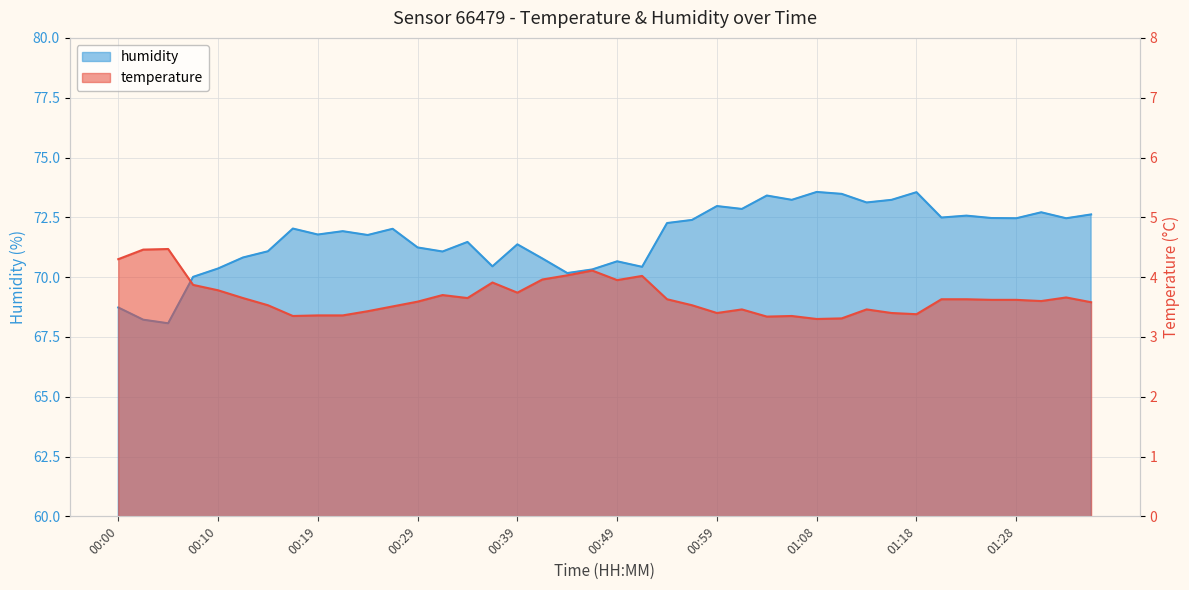

At which category does the chart reach its peak across all series?

01:08